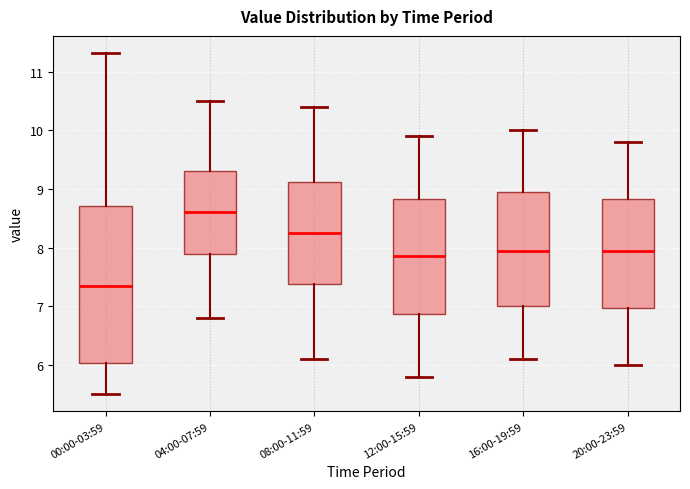

Where is the lower edge of the box for 20:00-23:59 on the y-axis? The values are not printed on the chart, so give them approximately, as read against the axis.

7.0